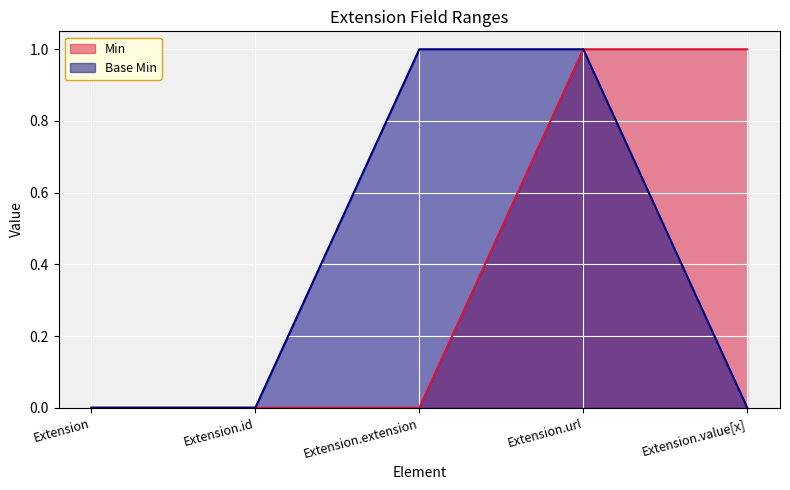

What is the label of the 3rd point from the right?

Extension.extension